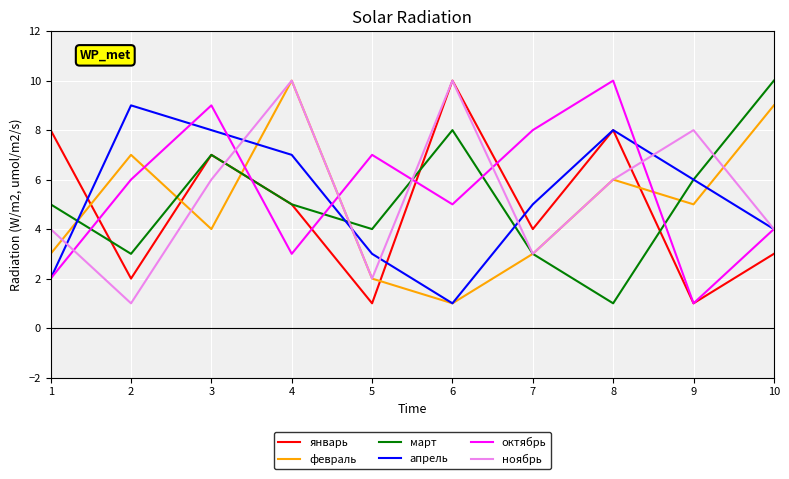

At which category does январь reach its first local peak?

3